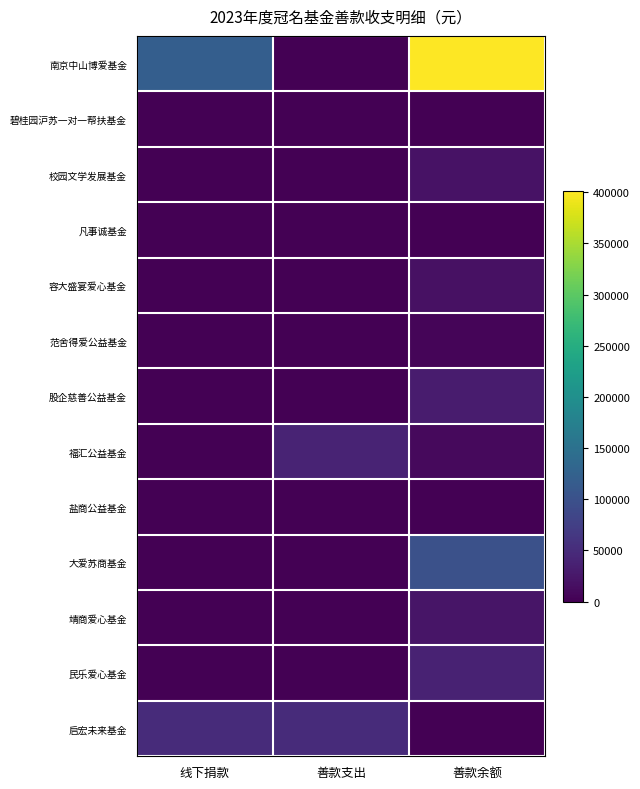

Reading left to right, extract all data points from this chart.

南京中山博爱基金: 线下捐款=120000.0	善款支出=0.0	善款余额=401688.0
碧桂园沪苏一对一帮扶基金: 线下捐款=0.0	善款支出=0.0	善款余额=0.0
校园文学发展基金: 线下捐款=0.0	善款支出=0.0	善款余额=20000.0
凡事诚基金: 线下捐款=0.0	善款支出=0.0	善款余额=1520.0
容大盛宴爱心基金: 线下捐款=0.0	善款支出=0.0	善款余额=18350.0
范舍得爱公益基金: 线下捐款=0.0	善款支出=0.0	善款余额=5513.8
股企慈善公益基金: 线下捐款=0.0	善款支出=0.0	善款余额=30000.0
福汇公益基金: 线下捐款=0.0	善款支出=40000.0	善款余额=10000.0
盐商公益基金: 线下捐款=0.0	善款支出=0.0	善款余额=0.0
大爱苏商基金: 线下捐款=0.0	善款支出=0.0	善款余额=100000.0
靖商爱心基金: 线下捐款=0.0	善款支出=0.0	善款余额=22457.9
民乐爱心基金: 线下捐款=0.0	善款支出=0.0	善款余额=38000.0
启宏未来基金: 线下捐款=50000.0	善款支出=50000.0	善款余额=0.0